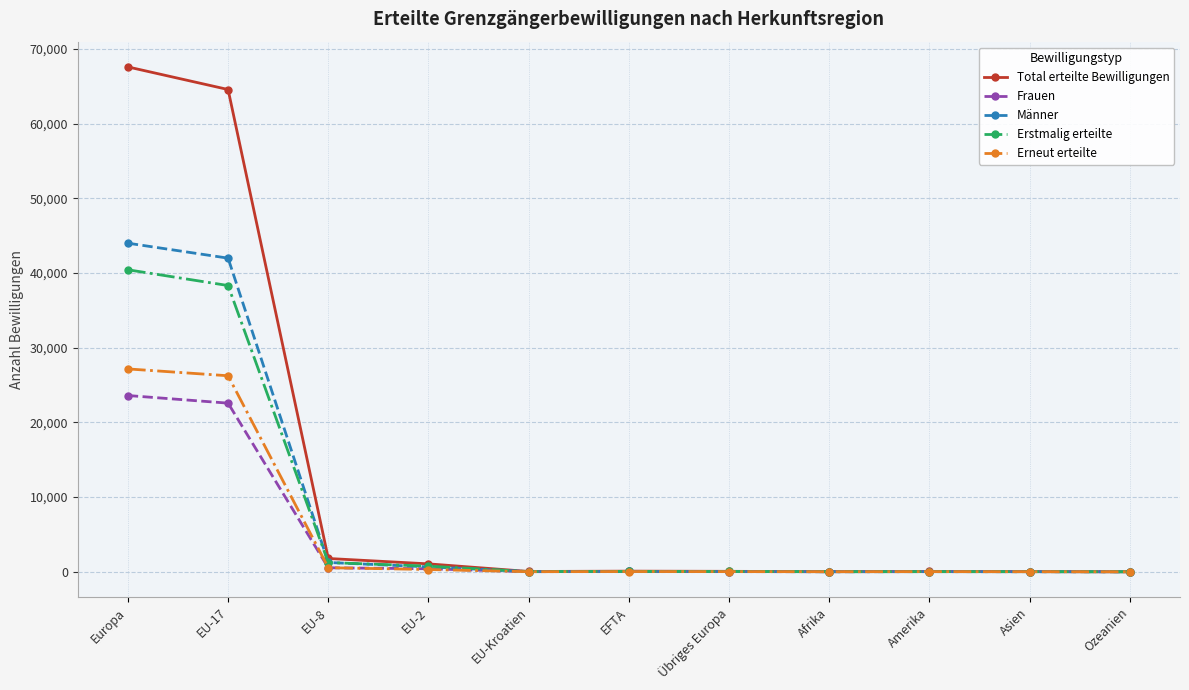

At which category is the sum across all series the highest?

Europa